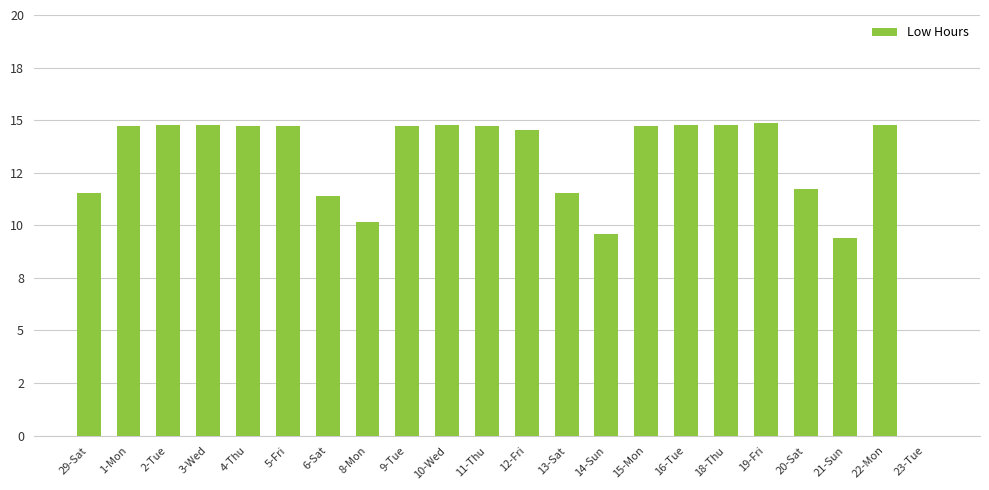

What is the ratio of the value at 3-Wed to the value at 8-Mon?

1.5